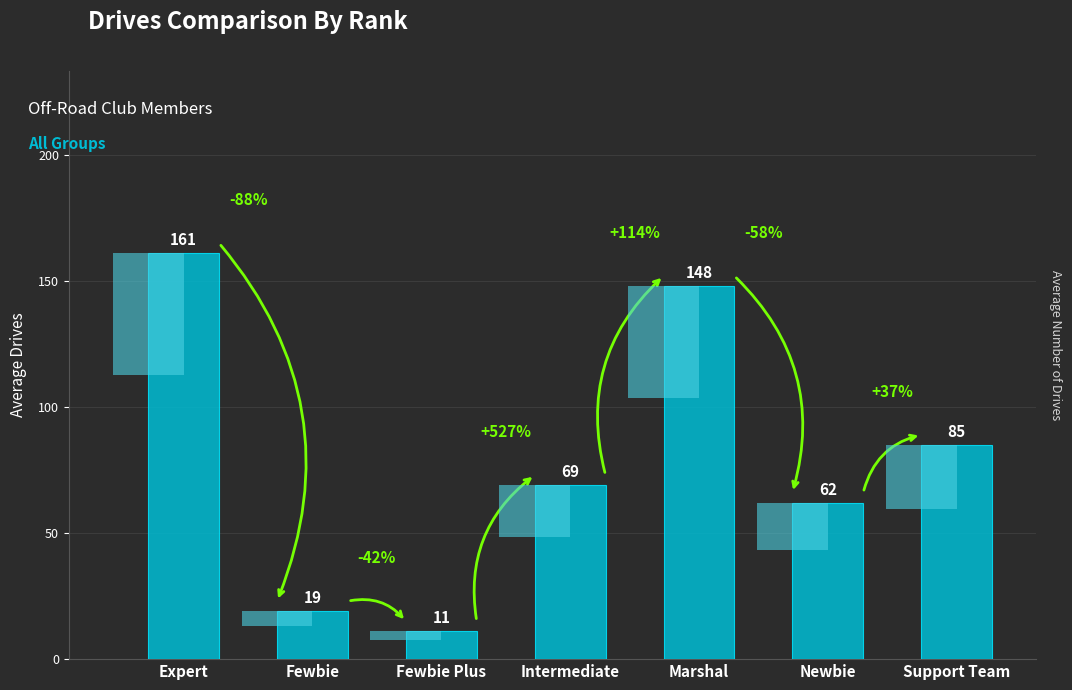

What is the maximum value shown in the chart?

161